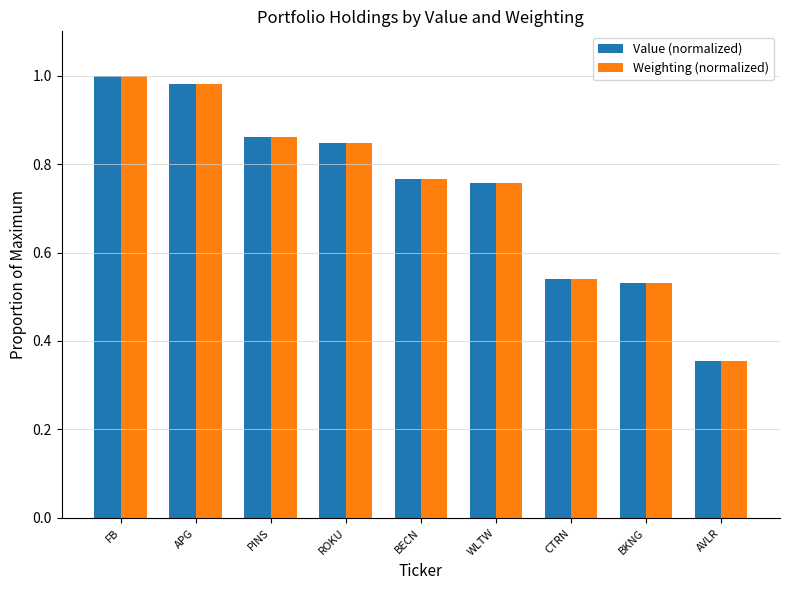

At which category is the sum across all series the highest?

FB